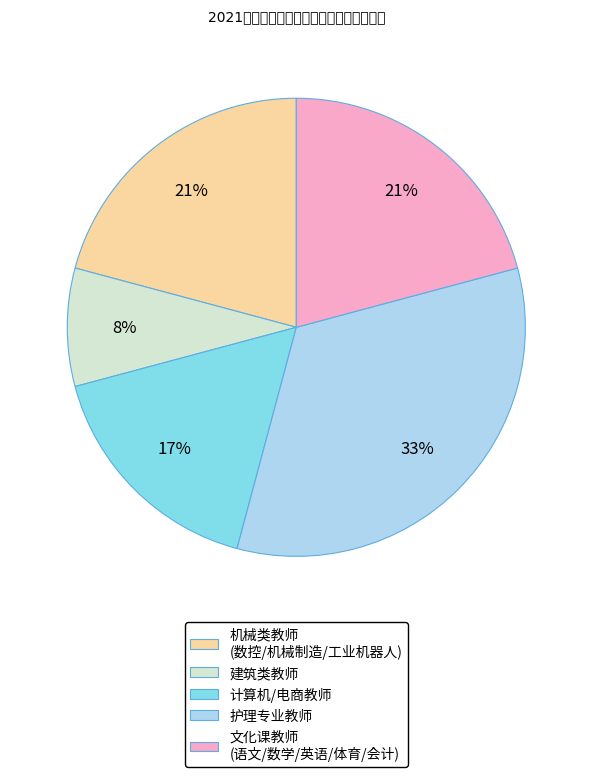

Is there any slice that represents more than half of the pie?

No